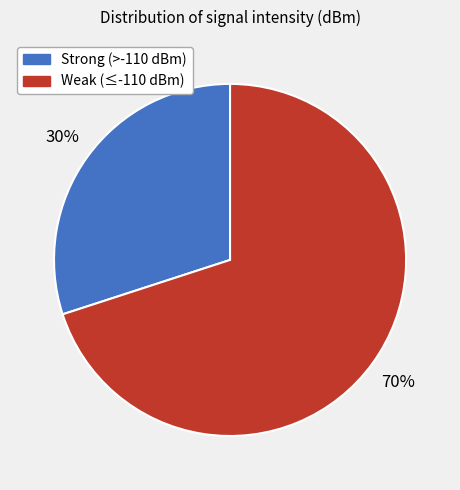

Is there any slice that represents more than half of the pie?

Yes